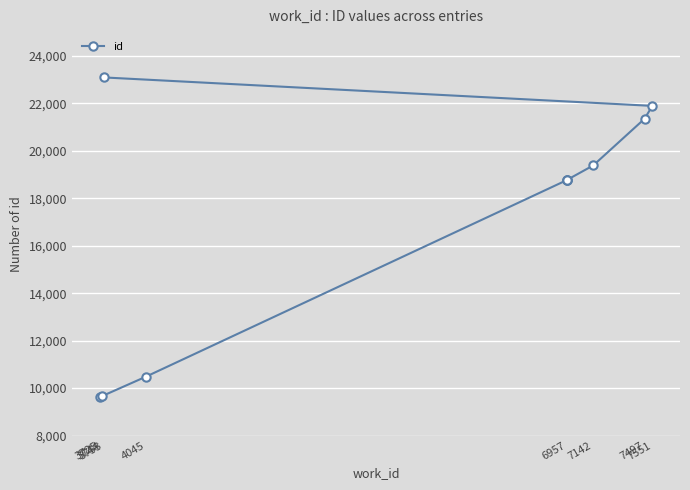

List the labels in order of value, smallest first.

3725, 3744, 4045, 6957, 6957, 6957, 7142, 7497, 7551, 3753